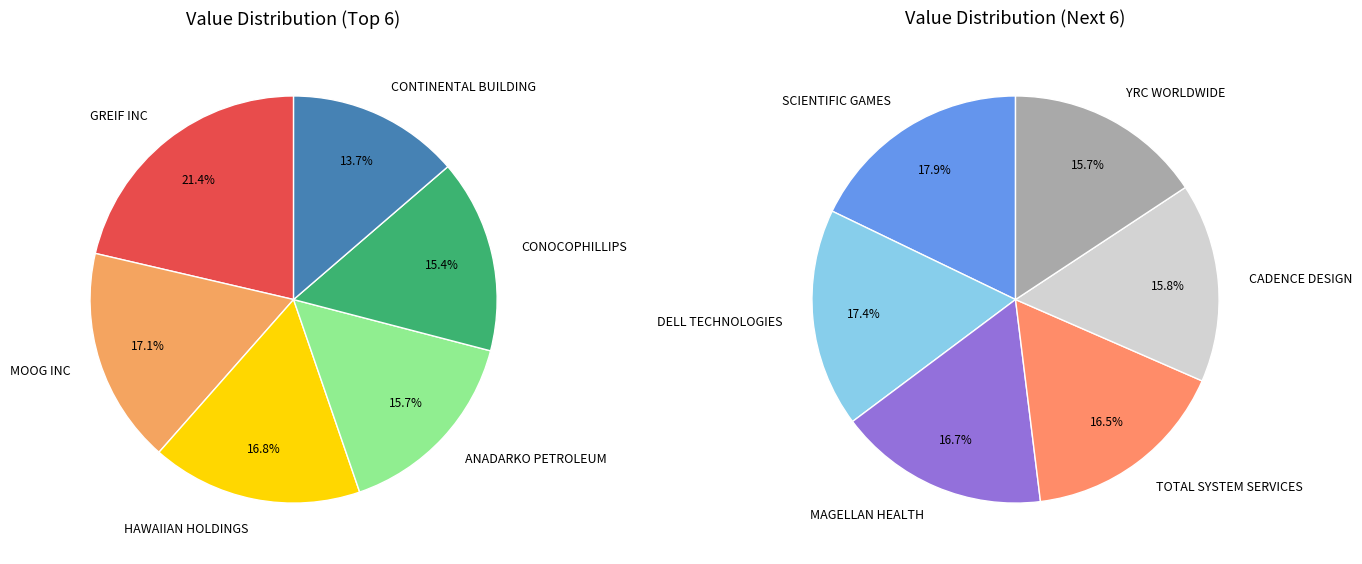

Which category has the biggest portion of the pie?

GREIF INC